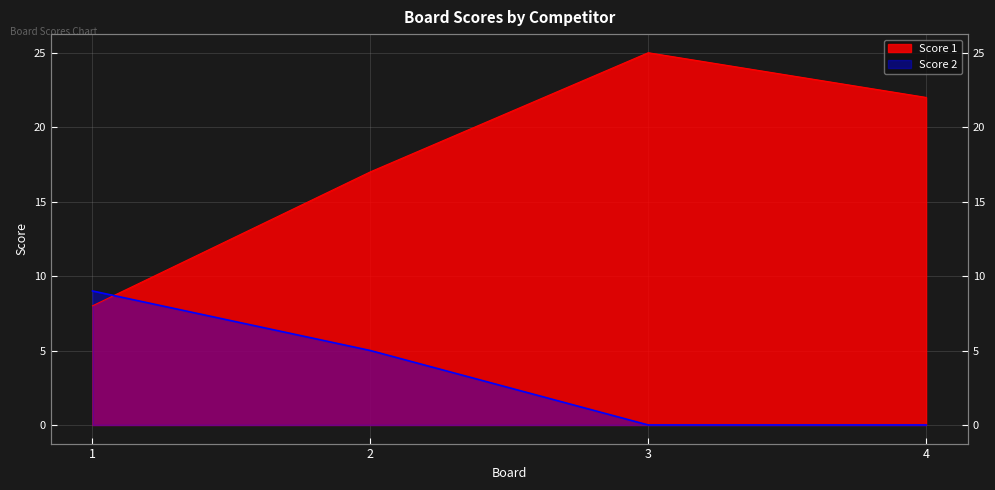

Which has a higher value, 1 or 2?

2